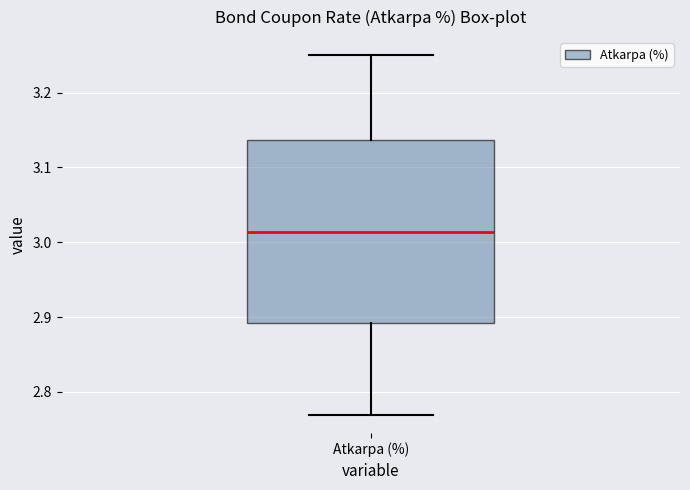

Read this box plot against the y-axis: the position of the median line, the range covered by the box, and the ends of both whiskers. The values are not printed on the chart, so give them approximately, as read against the axis.

median 3.01, box 2.89 to 3.14, whiskers 2.77 to 3.25